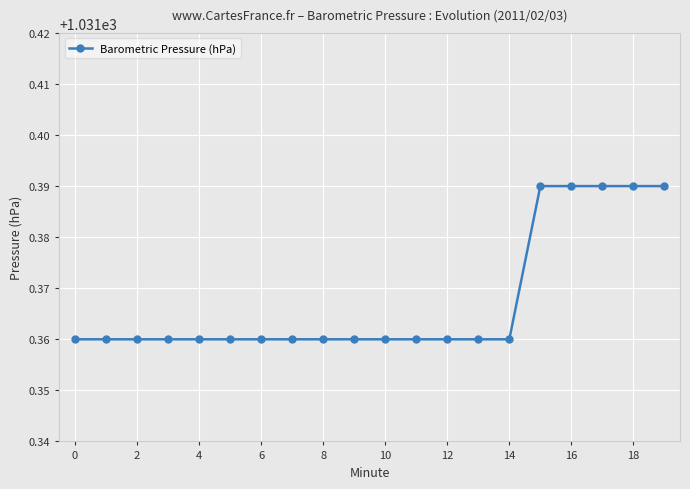

Does the chart have visible grid lines?

Yes